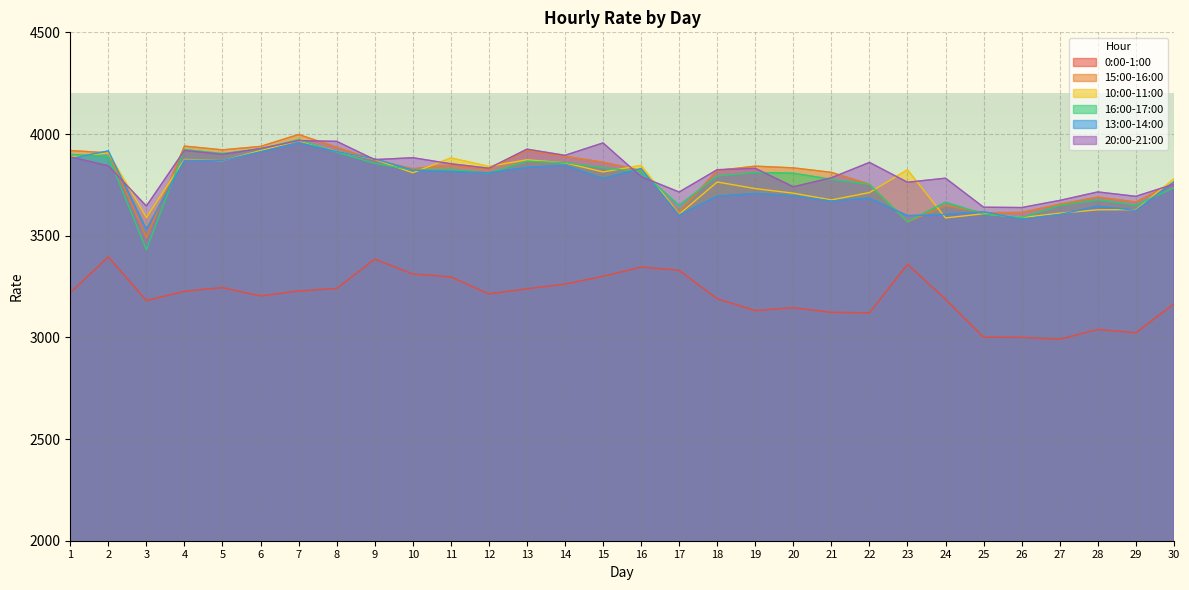

What is the value of the 13:00-14:00 point at the 1st from the left?

3878.8